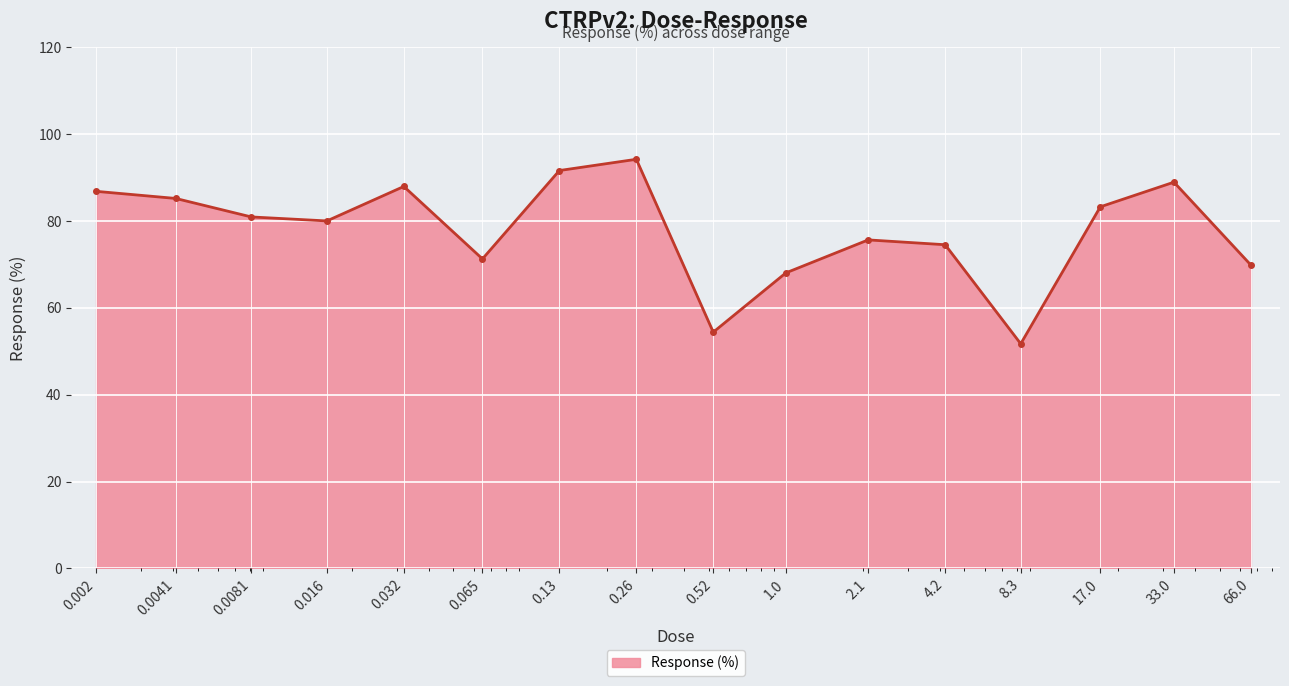

What is the value of the 15th point from the left?

89.0